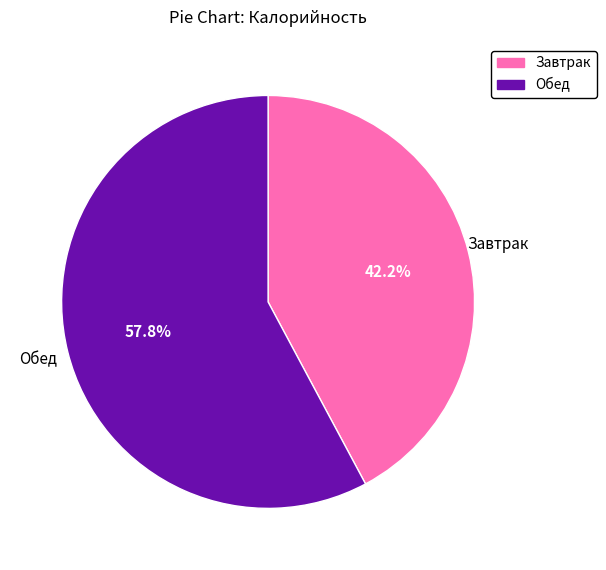

What is the majority slice?

Обед